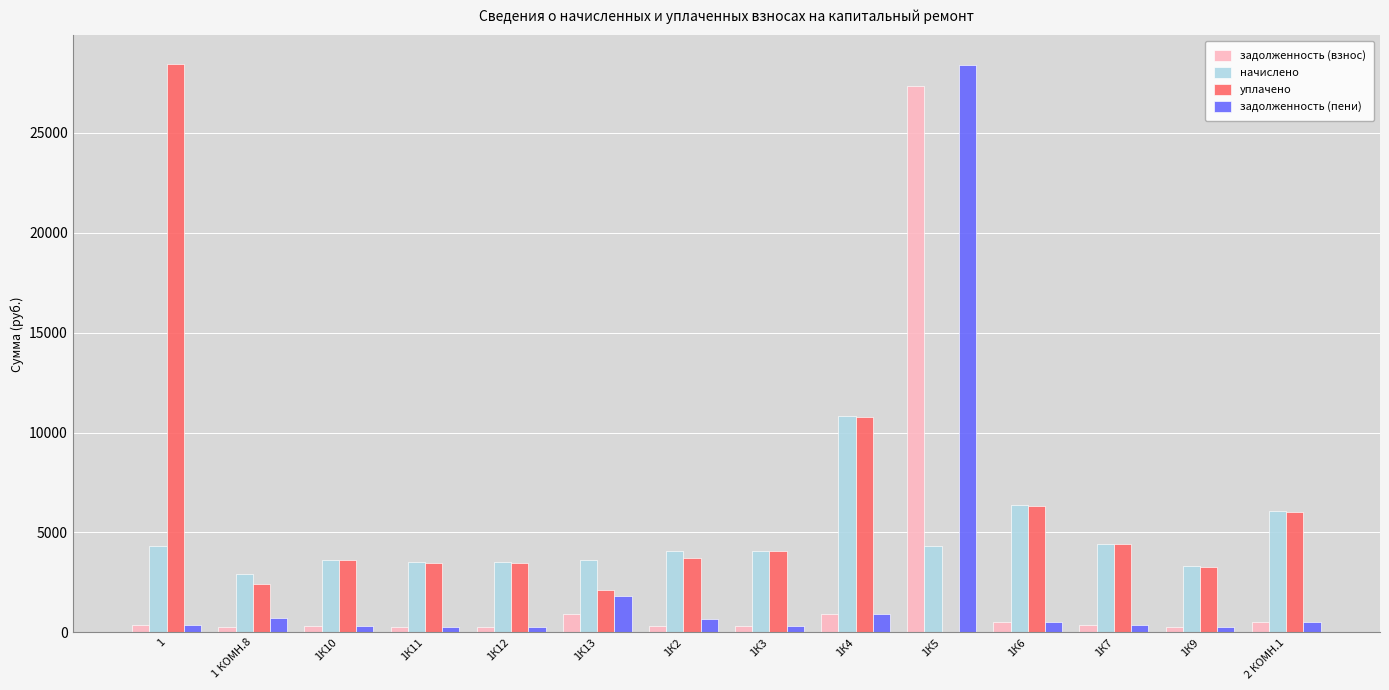

Where does the уплачено series first go above 3715?

1